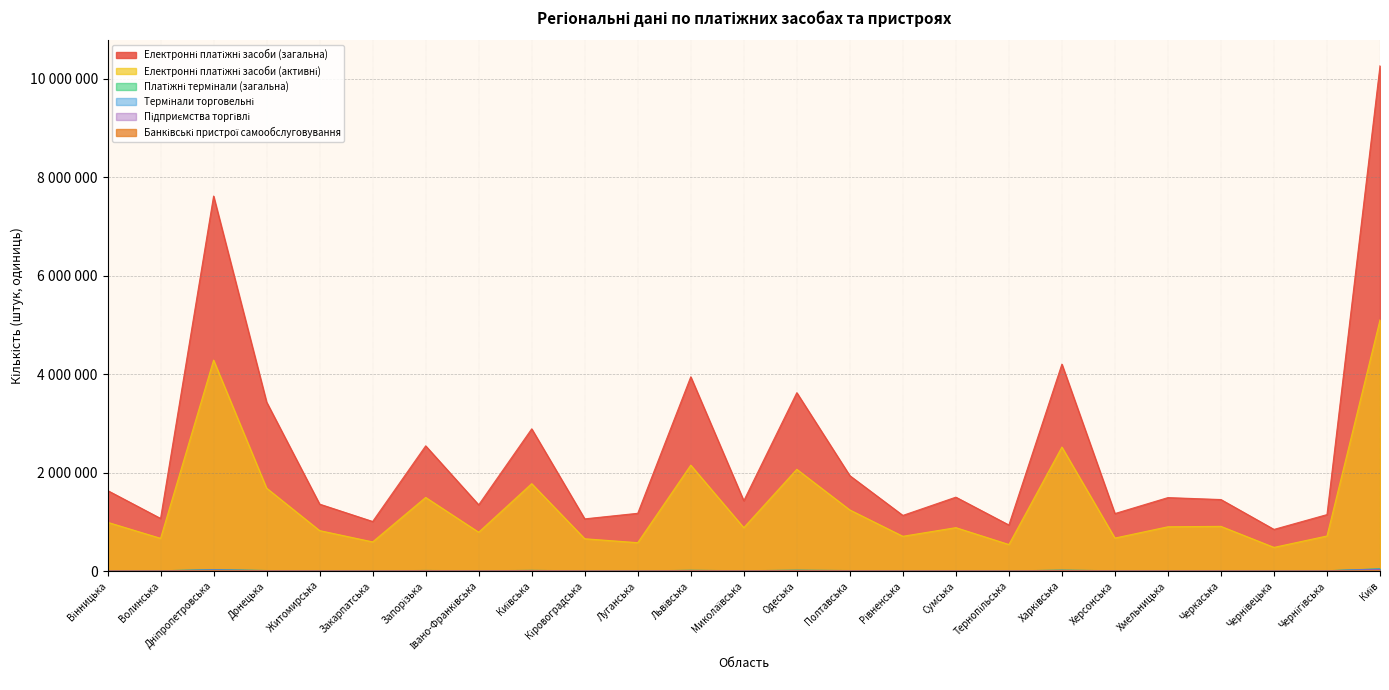

True or false: Електронні платіжні засоби (загальна) and Банківські пристрої самообслуговування cross at least once.

False